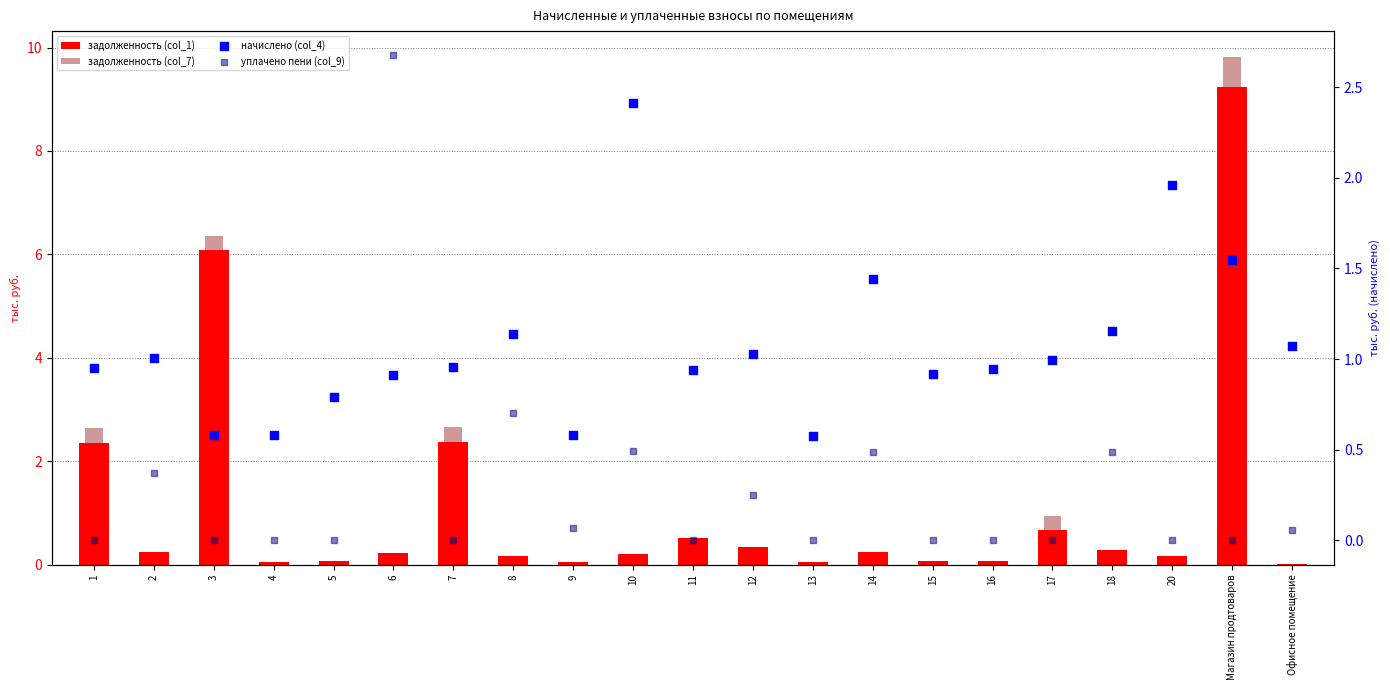

At how many categories does at least one series exceed 7?

1